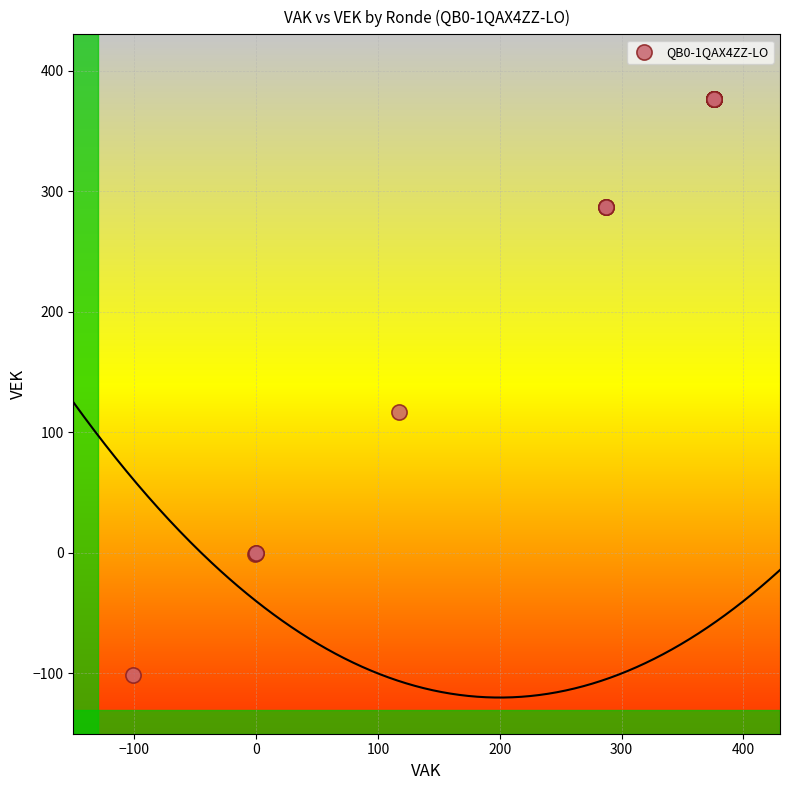

What Y value in the scatter plot is closest to 137?

117